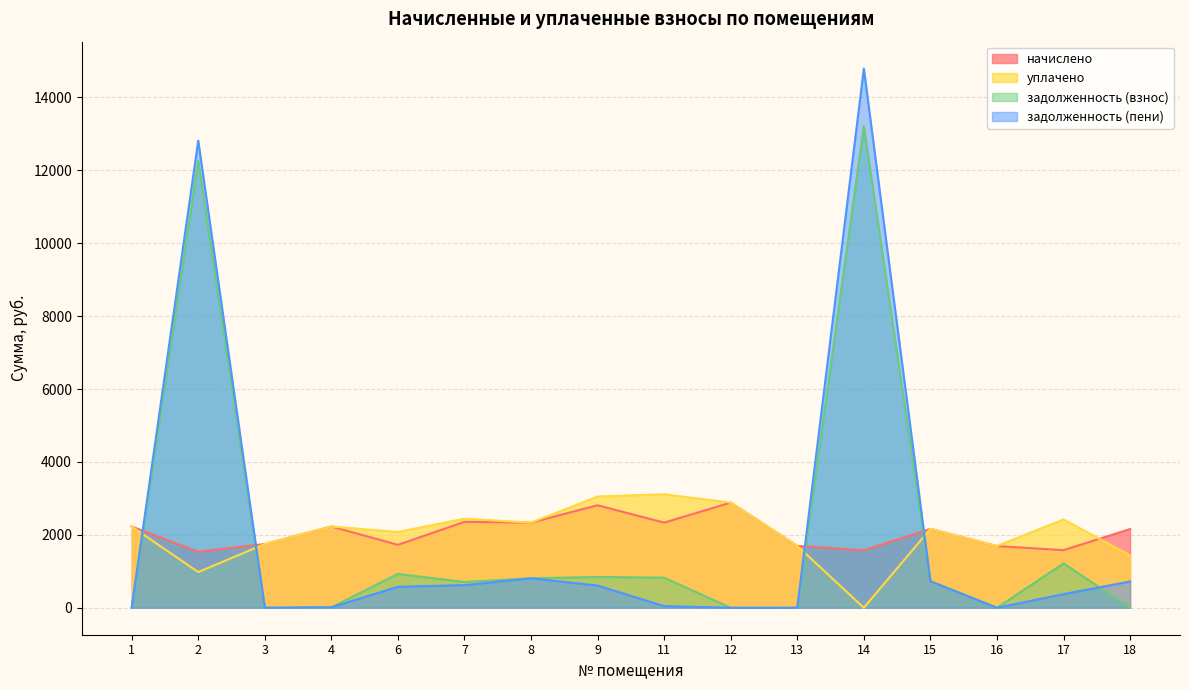

Between which two adjacent categories do уплачено and начислено first intersect?

4 and 6